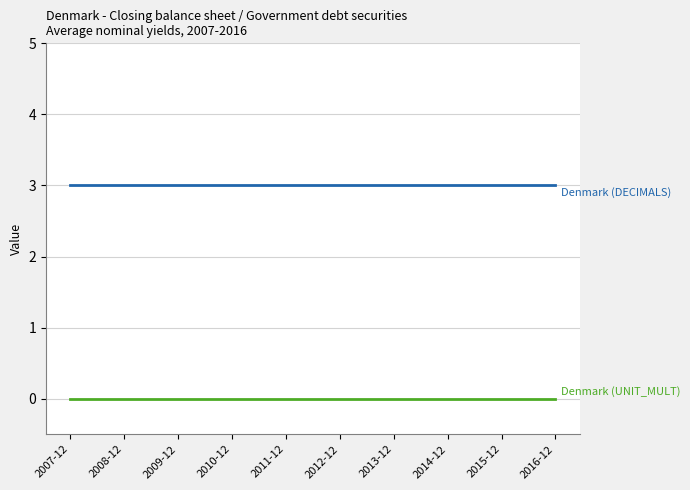

What is the greatest value displayed?

3